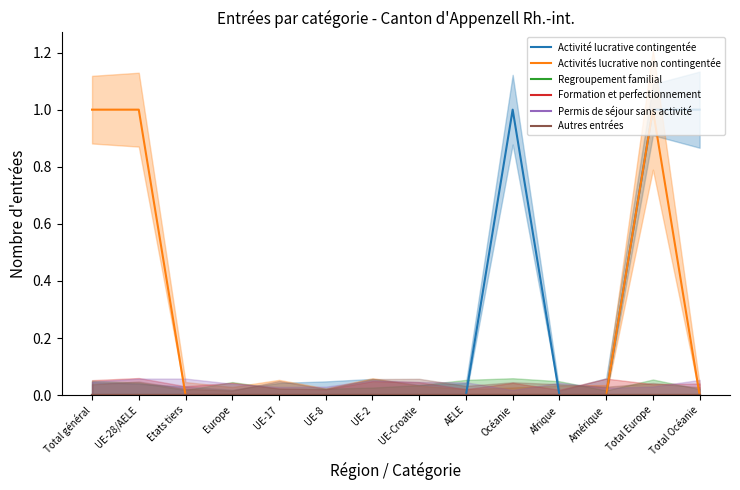

Is the value of Formation et perfectionnement at Total général greater than the value of Activité lucrative contingentée at UE-Croatie?

No